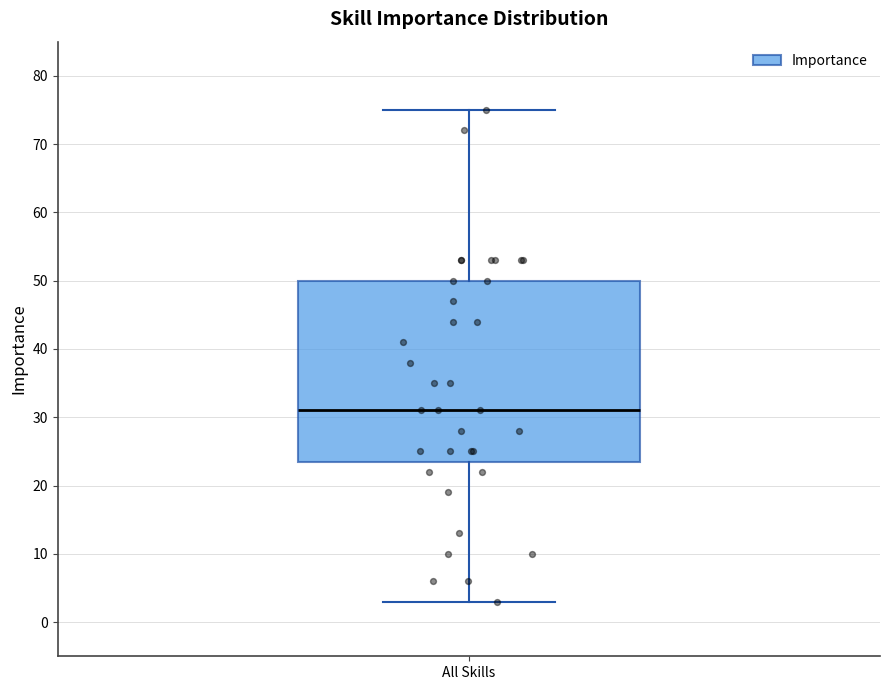

Transcribe this box plot: give where the median line is, the range the box spans, and where the two whiskers end, as read against the y-axis. The values are not printed on the chart, so give them approximately, as read against the axis.

median 31, box 24 to 50, whiskers 3 to 75